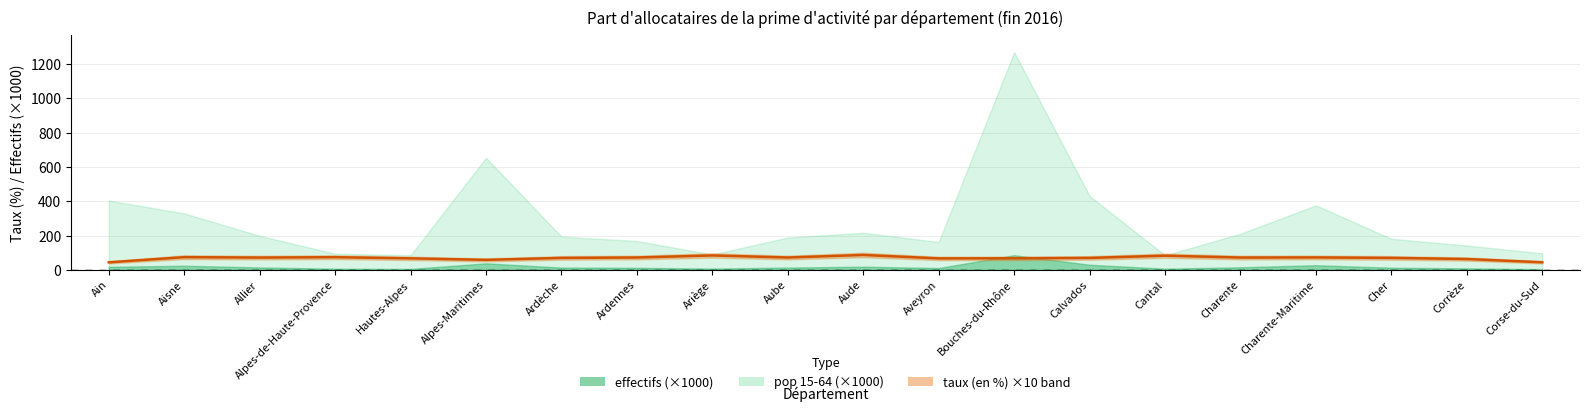

What position from the left is Allier?

3